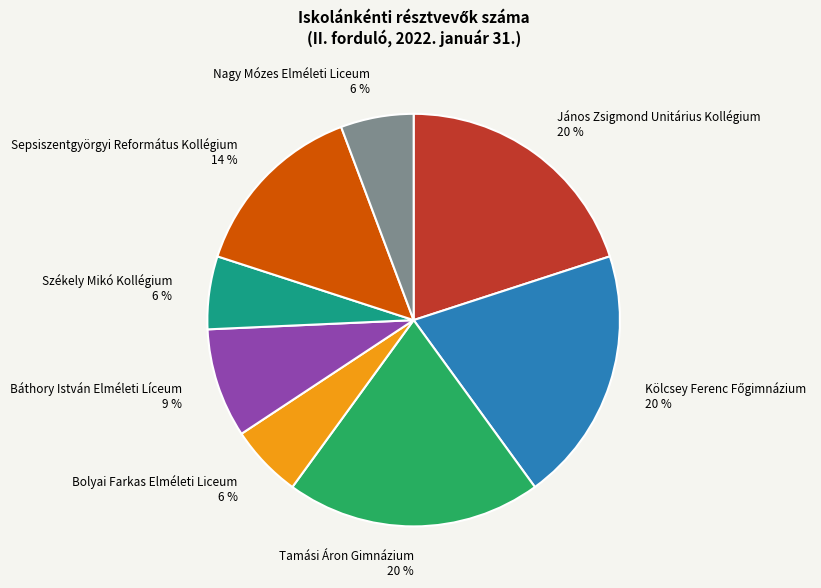

Does Bolyai Farkas Elméleti Liceum represent more than half of the total?

No